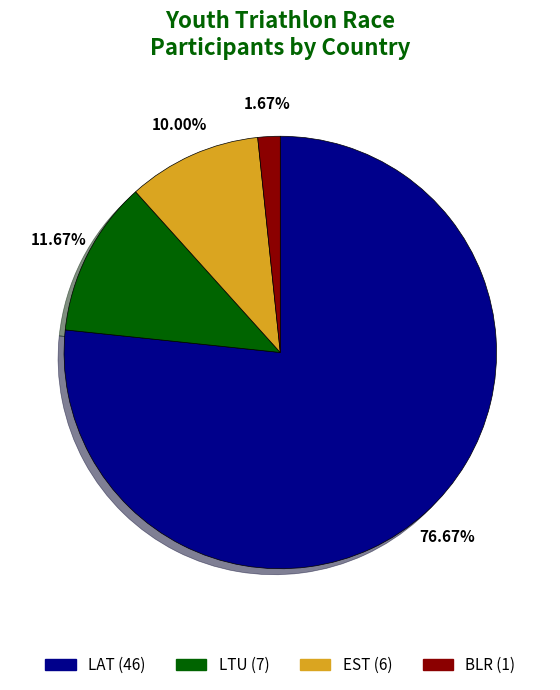

Combined, do BLR and LTU account for over 50%?

No